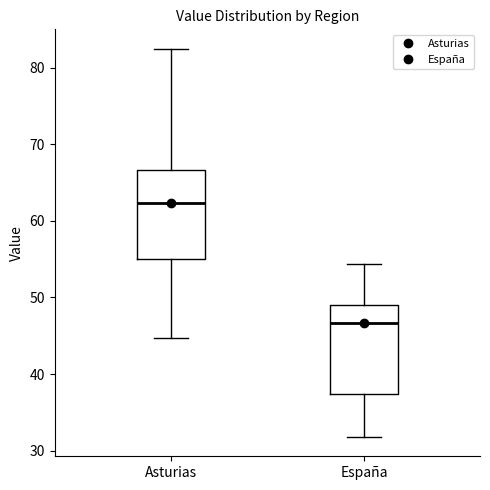

Where does the lower whisker of the box for España end on the y-axis? The values are not printed on the chart, so give them approximately, as read against the axis.

32